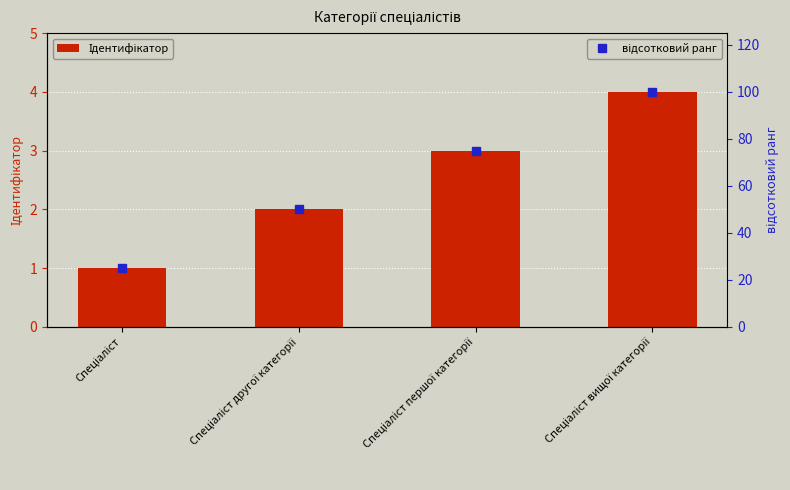

What is the lowest value of the Ідентифікатор series?

1